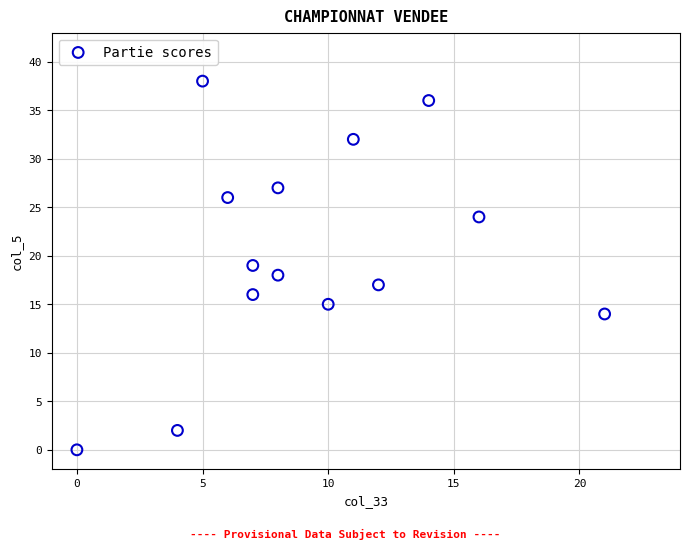

What is the range of Y values (max minus min)?

38